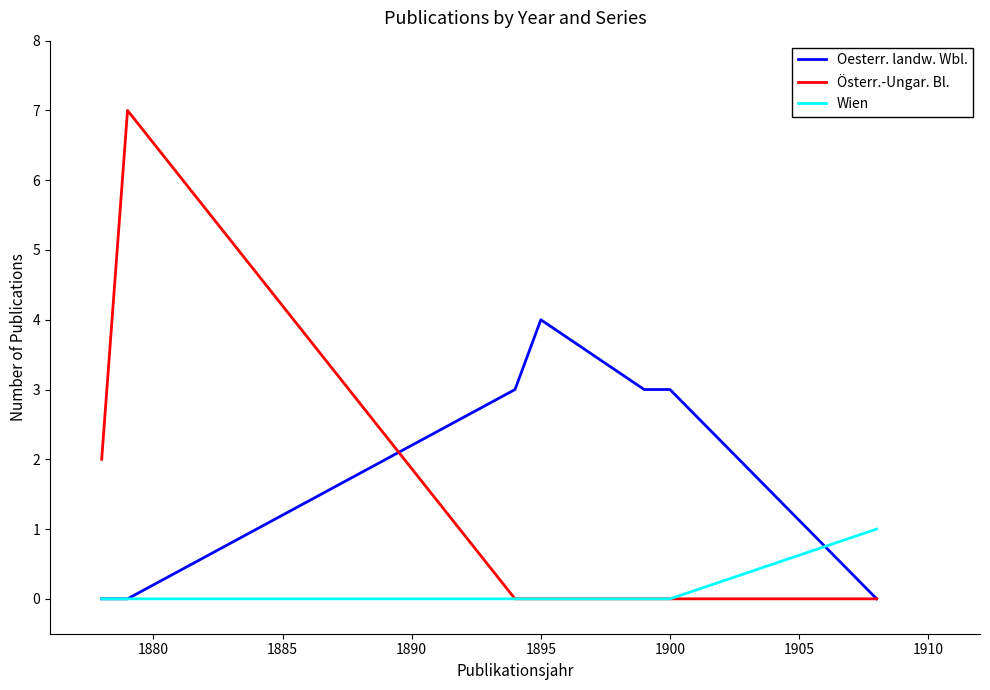

List the series in order of their overall mean, highest first.

Oesterr. landw. Wbl., Österr.-Ungar. Bl., Wien